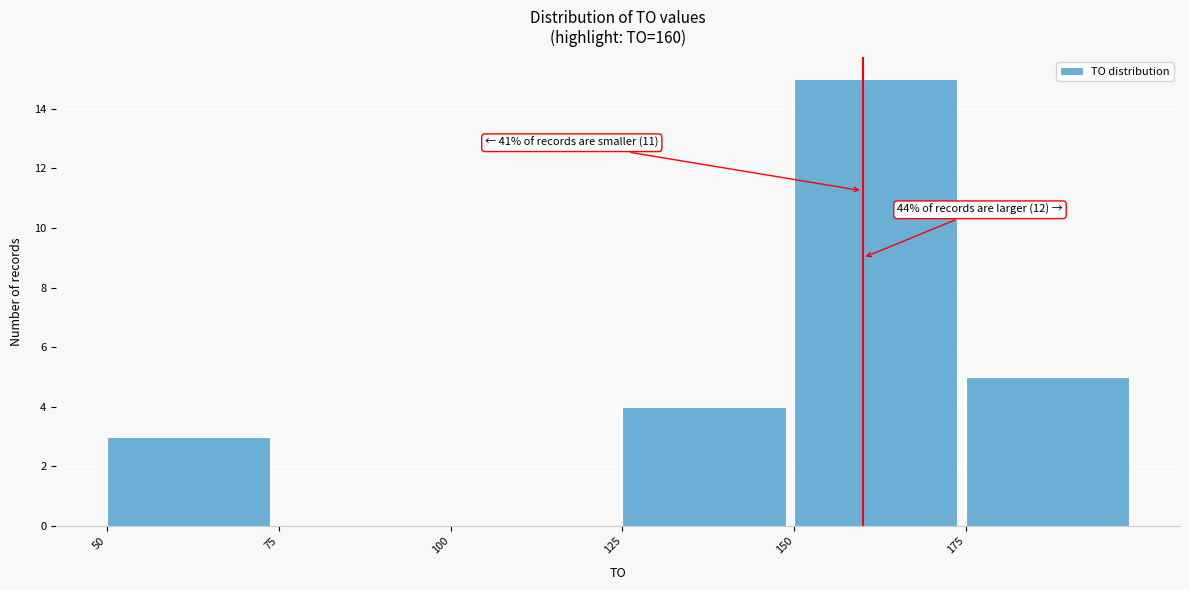

Which range on the x-axis has the tallest bar?

150 to 175